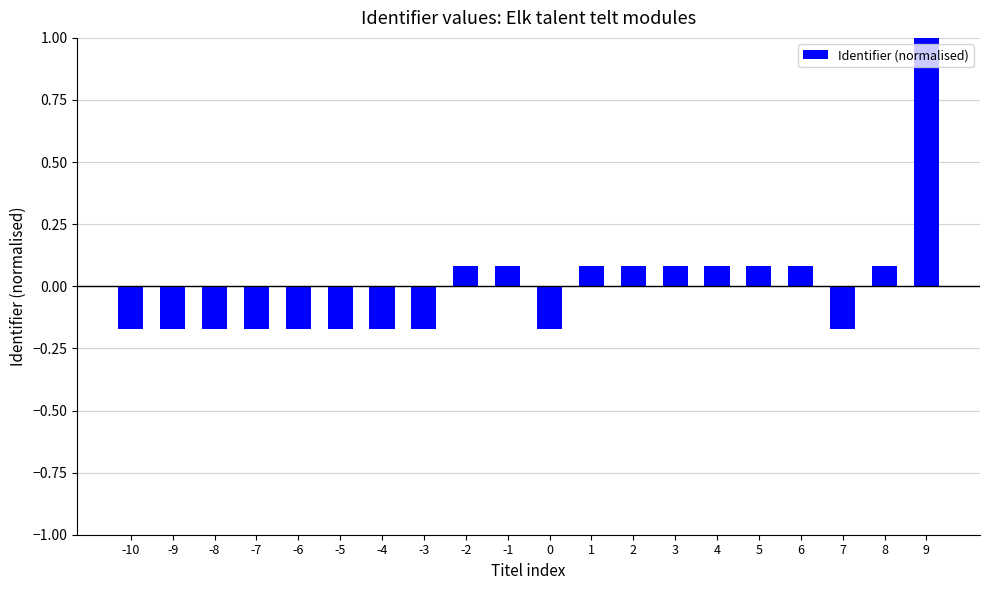

Is it true that the value at 5 is 0.1?

True